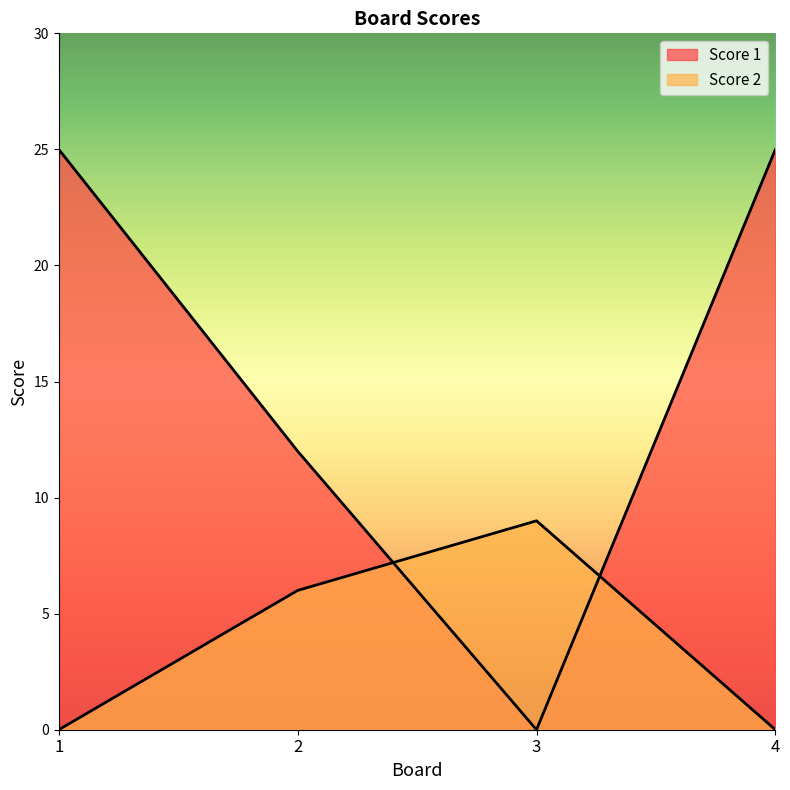

At which category is the sum across all series the highest?

1